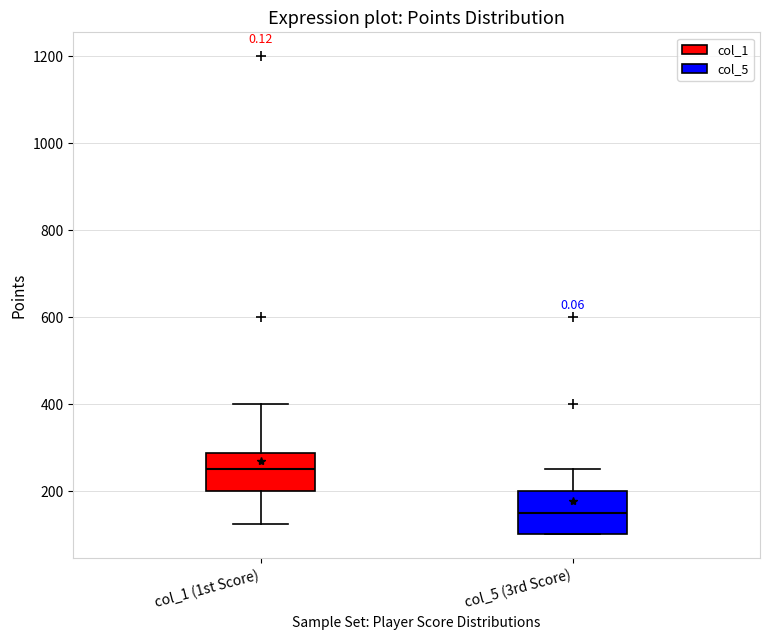

Which box's median line is the lowest?

col_5 (3rd Score)